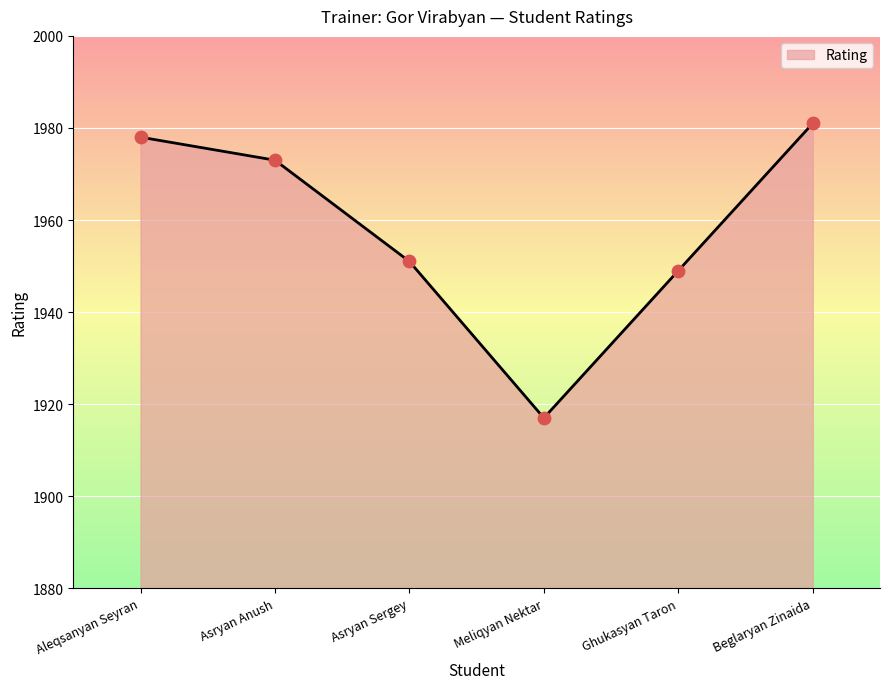

Which has a higher value, Ghukasyan Taron or Asryan Sergey?

Asryan Sergey